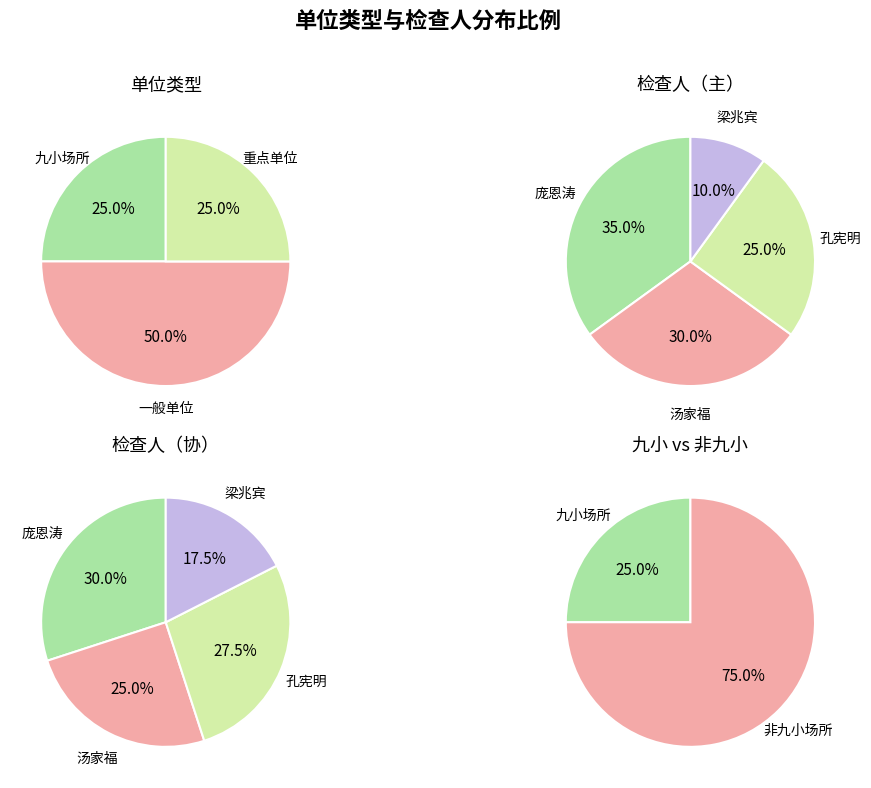

To the nearest percent, what is the difference between the largest and smallest slice percentages?

25%